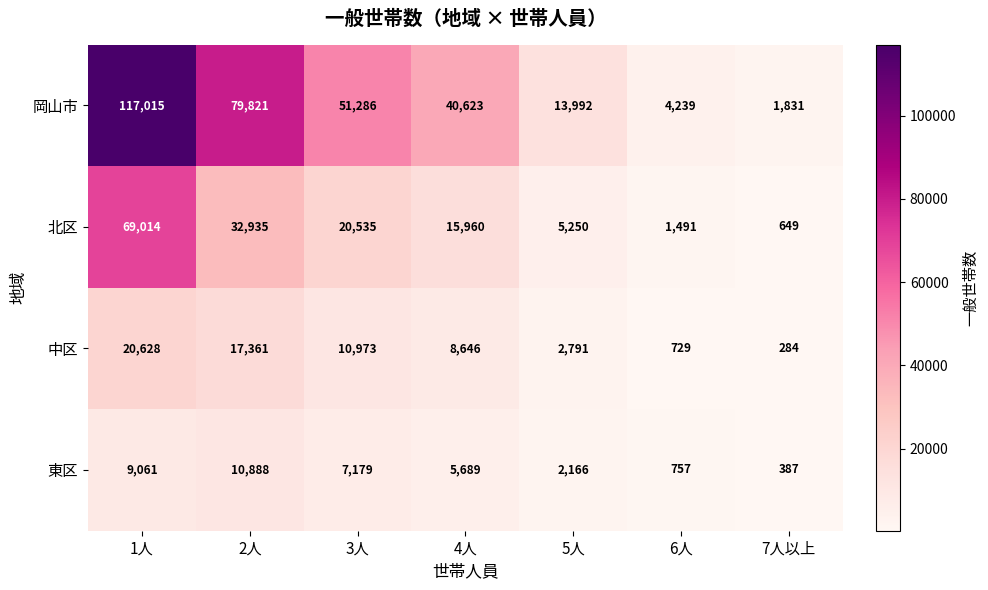

Reading right to left, extract all data points from this chart.

岡山市: 1831	4239	13992	40623	51286	79821	117015
北区: 649	1491	5250	15960	20535	32935	69014
中区: 284	729	2791	8646	10973	17361	20628
東区: 387	757	2166	5689	7179	10888	9061